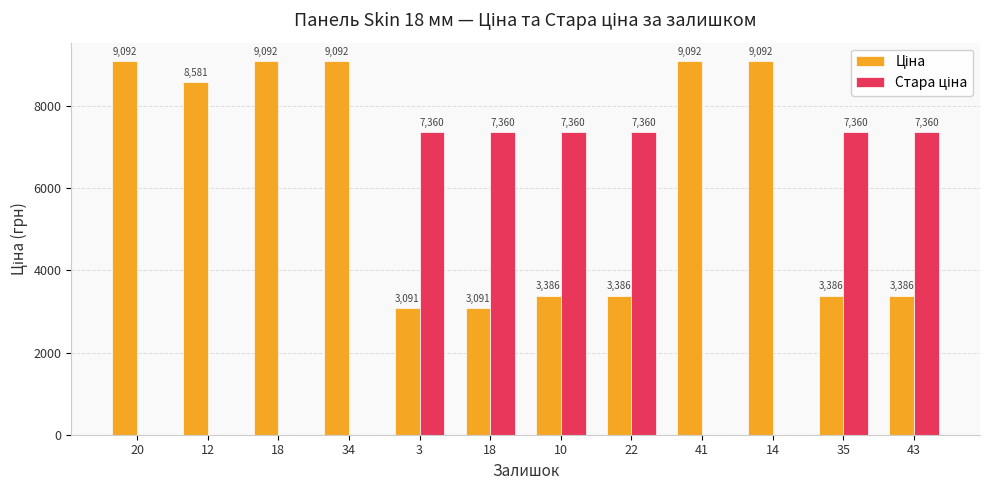

Rank the series at 41 from highest to lowest value.

Ціна, Стара ціна